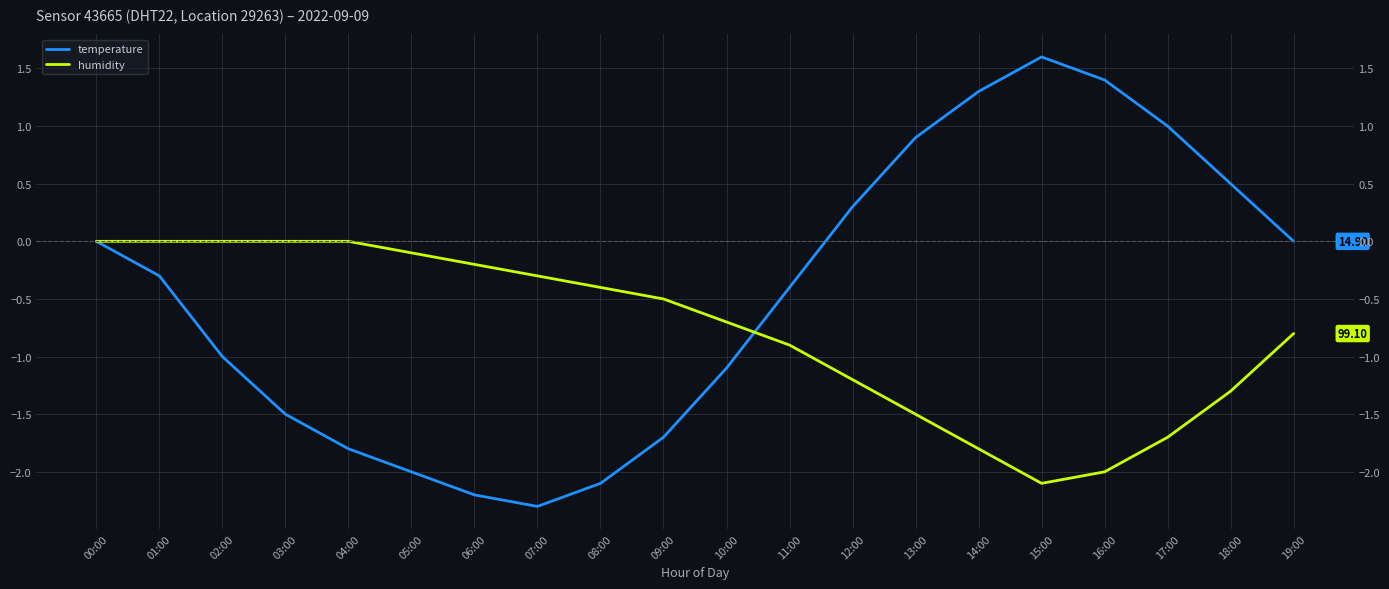

Which series ends up on top after the final intersection of humidity and temperature?

temperature